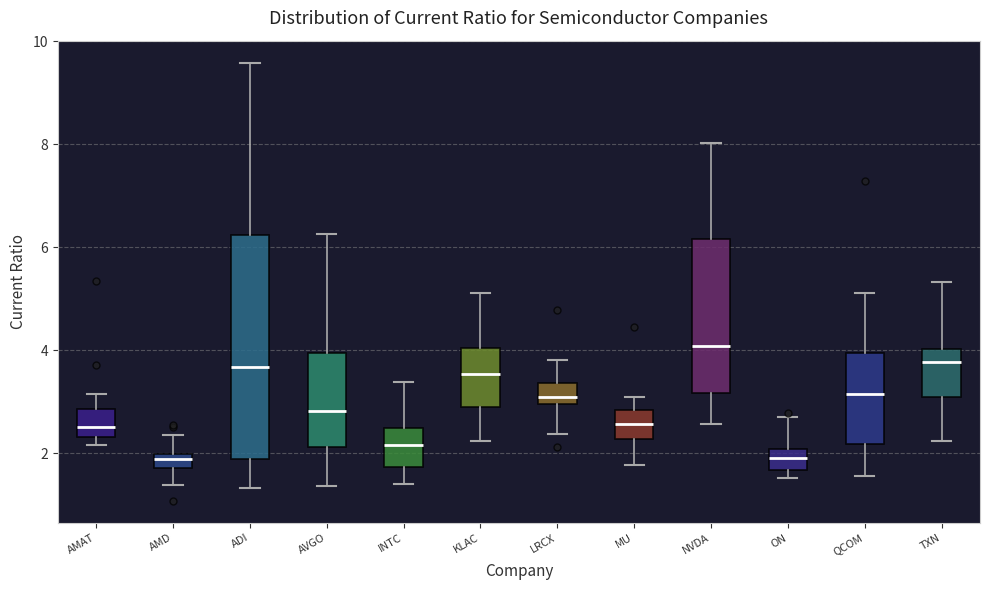

Comparing the boxes themselves (not the whiskers), which one is the tallest?

ADI